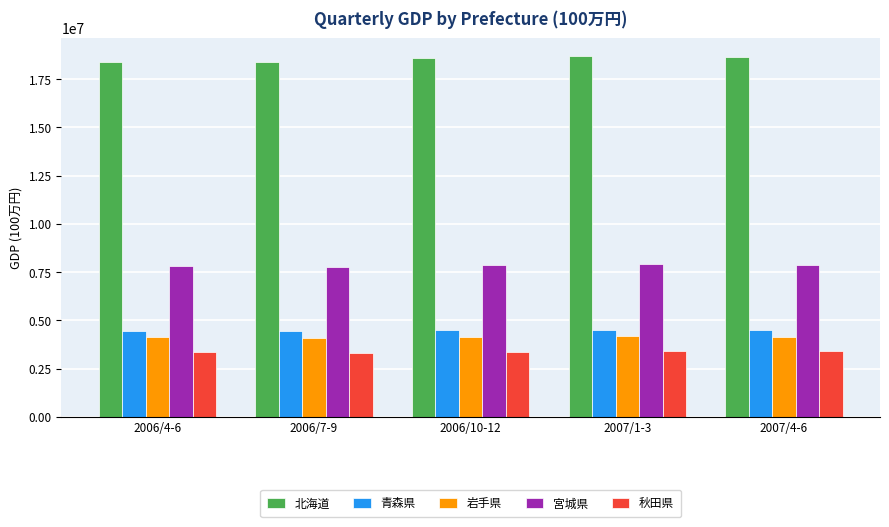

What are all the series names shown in the legend?

北海道, 青森県, 岩手県, 宮城県, 秋田県